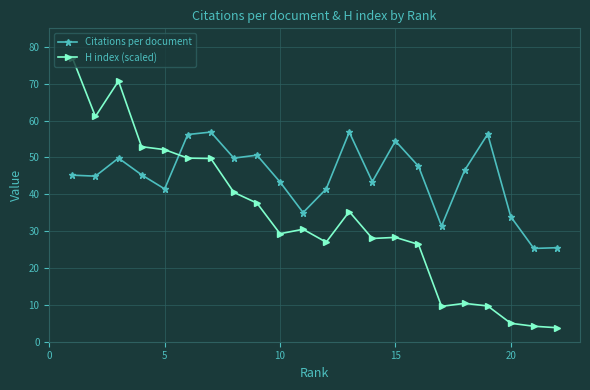

Which series has the widest spread of values?

H index (scaled)